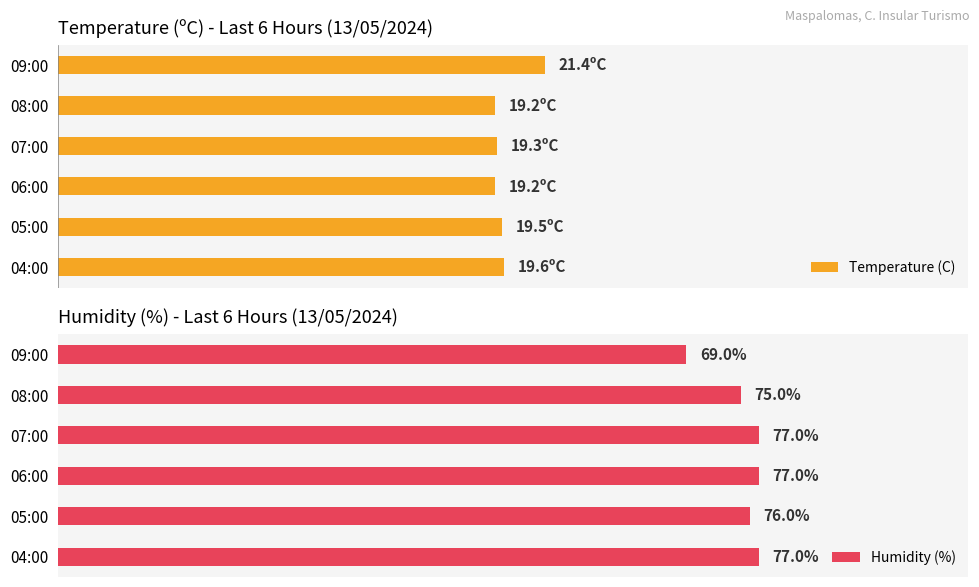

Where is Humidity (%) nearest to the value 73?

08:00